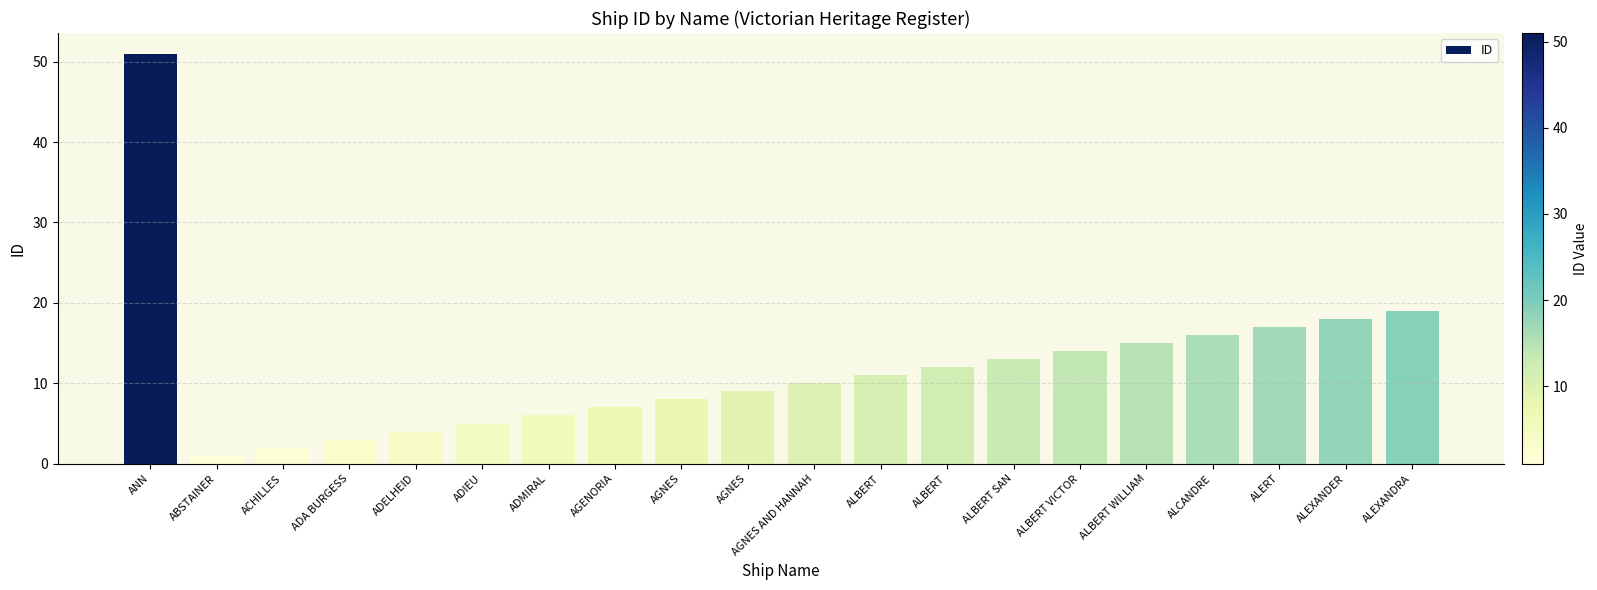

Rank the categories by value from highest to lowest.

ANN, ALEXANDRA, ALEXANDER, ALERT, ALCANDRE, ALBERT WILLIAM, ALBERT VICTOR, ALBERT SAN, ALBERT, ALBERT, AGNES AND HANNAH, AGNES, AGNES, AGENORIA, ADMIRAL, ADIEU, ADELHEID, ADA BURGESS, ACHILLES, ABSTAINER